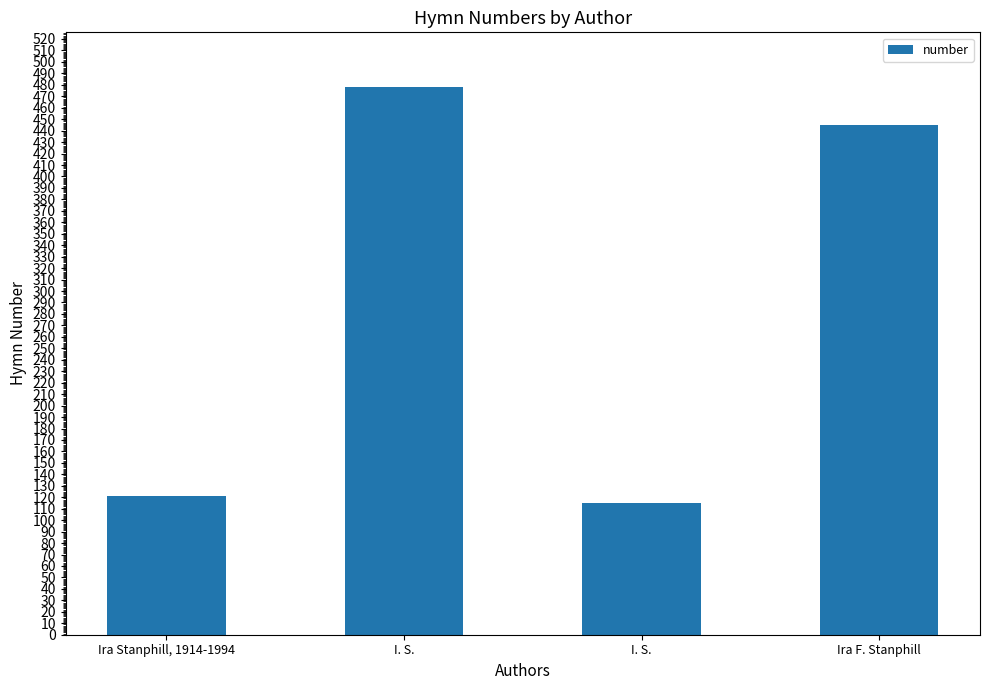

What is the smallest value displayed?

115